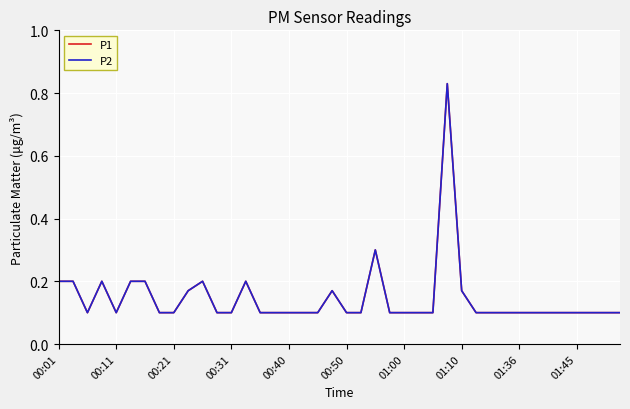

Does the chart have visible grid lines?

Yes